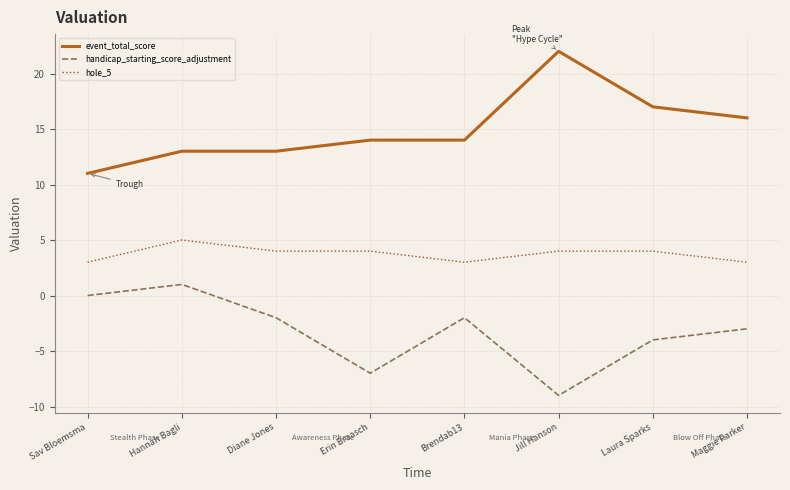

Reading left to right, what are all the values shown in this chart?

event_total_score: Sav Bloemsma=11	Hannah Bagli=13	Diane Jones=13	Erin Braasch=14	Brendab13=14	Jill Hanson=22	Laura Sparks=17	Maggie Parker=16
handicap_starting_score_adjustment: Sav Bloemsma=0	Hannah Bagli=1	Diane Jones=-2	Erin Braasch=-7	Brendab13=-2	Jill Hanson=-9	Laura Sparks=-4	Maggie Parker=-3
hole_5: Sav Bloemsma=3	Hannah Bagli=5	Diane Jones=4	Erin Braasch=4	Brendab13=3	Jill Hanson=4	Laura Sparks=4	Maggie Parker=3